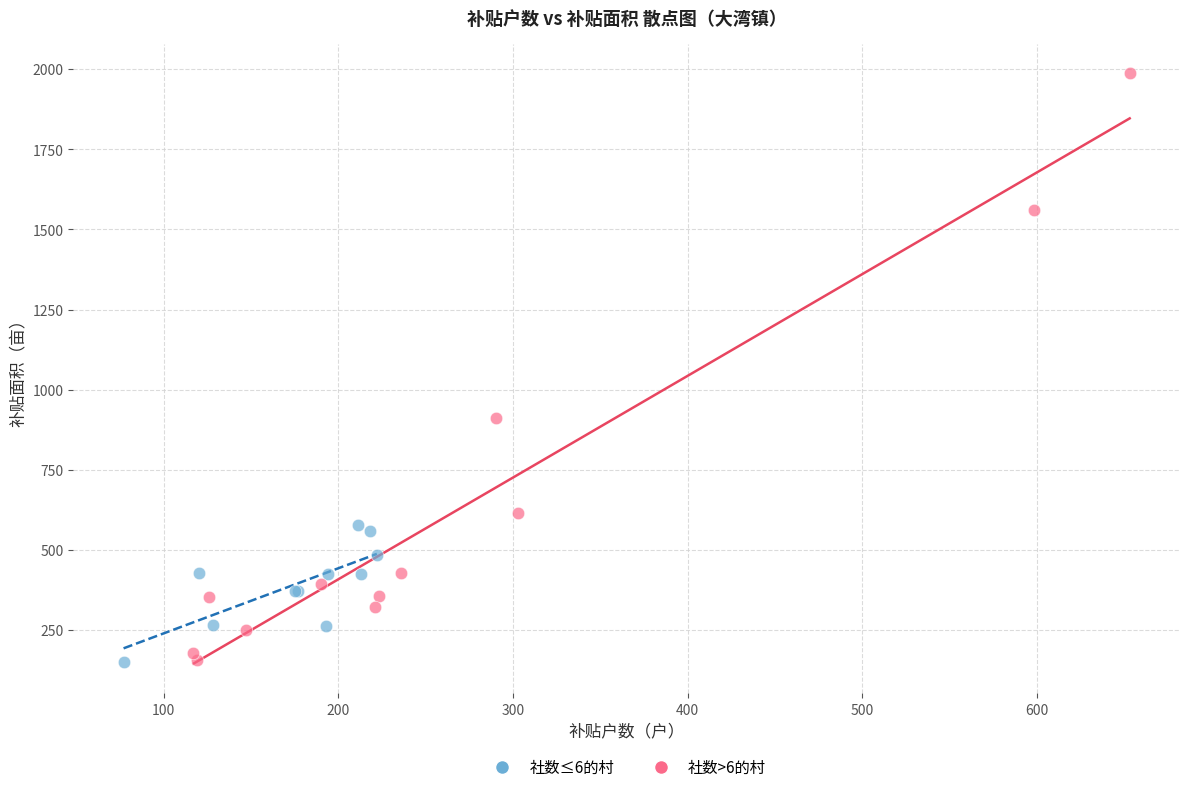

Which series has the widest spread of Y values?

社数>6的村